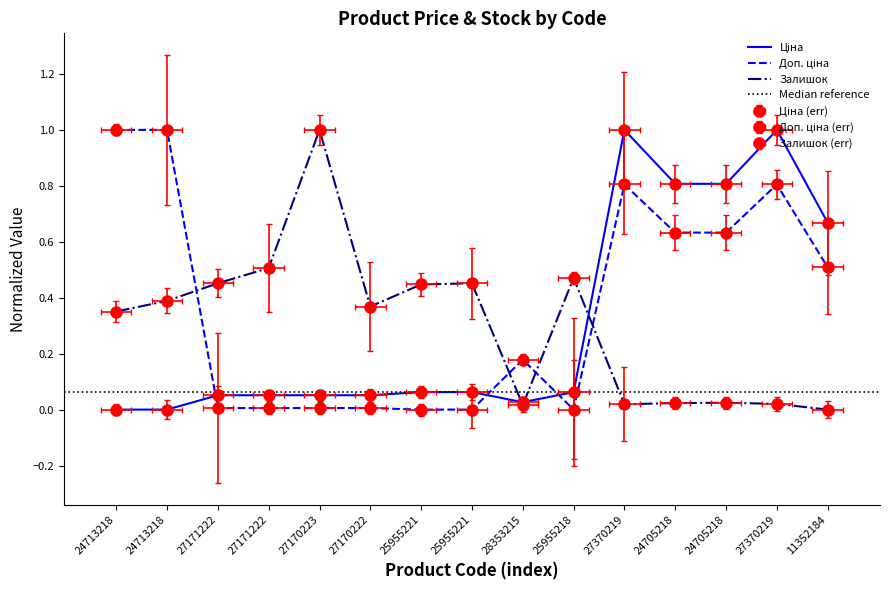

How many data points in Залишок are above 0?

14